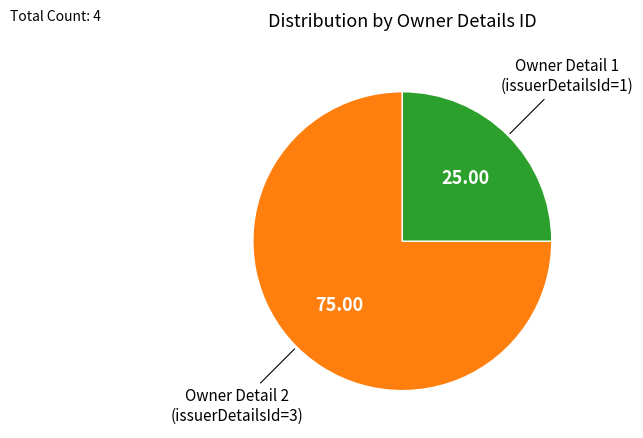

Is the sum of Owner Detail 2 (issuerDetailsId=3) and Owner Detail 1 (issuerDetailsId=1) greater than half?

Yes